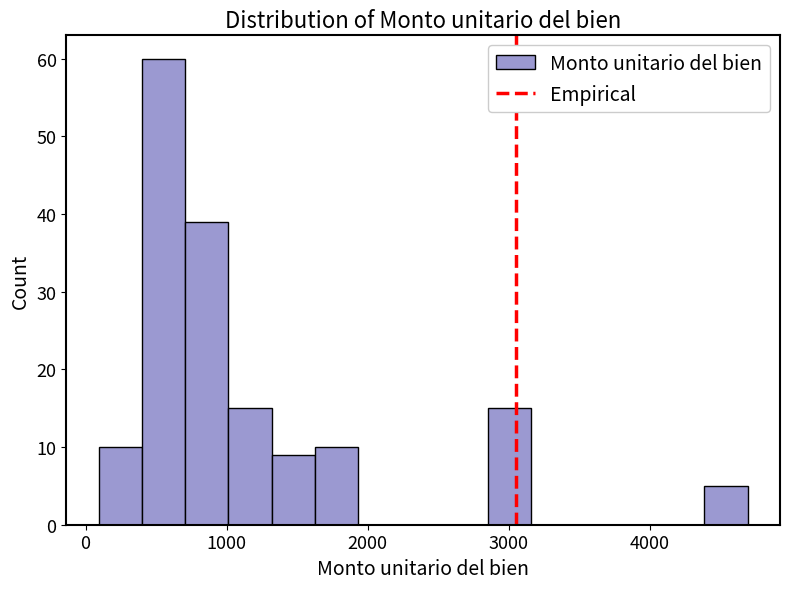

Read against the x-axis, roughly where is the centre of the tallest bar?

600